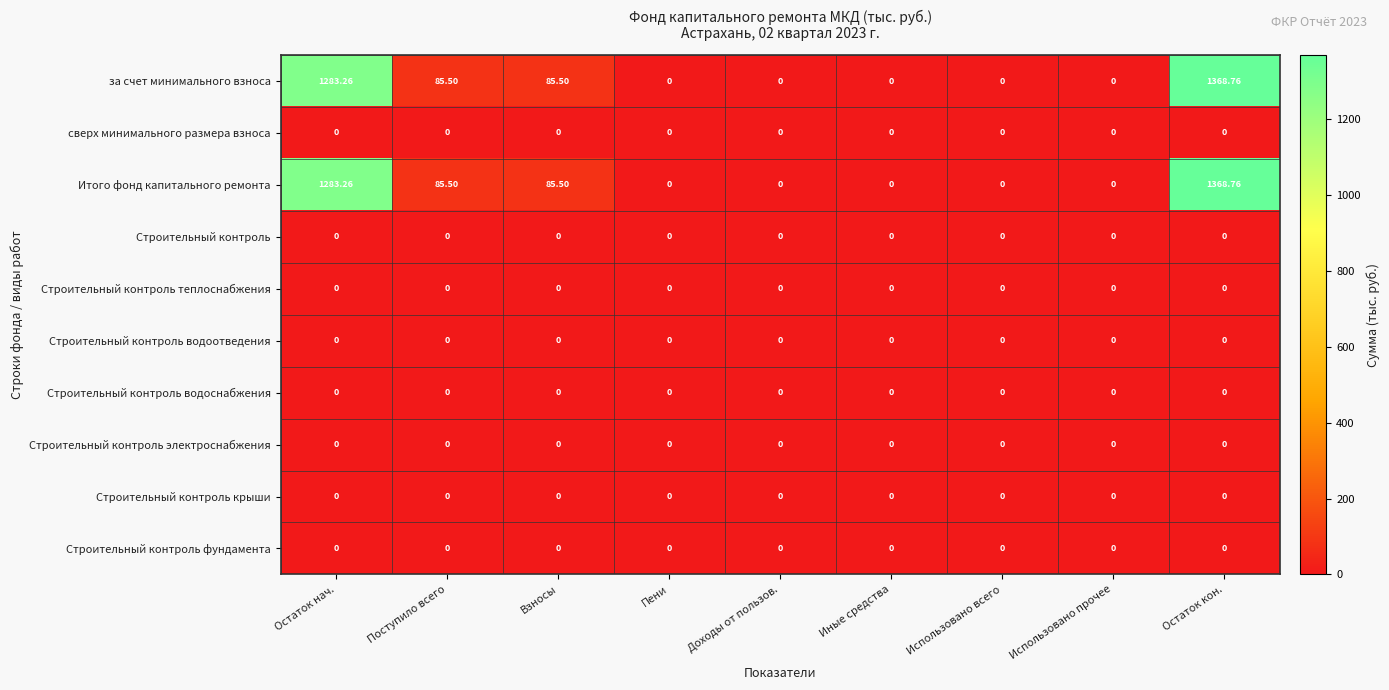

Is the value of сверх минимального размера взноса at Взносы greater than the value of Итого фонд капитального ремонта at Остаток нач.?

No